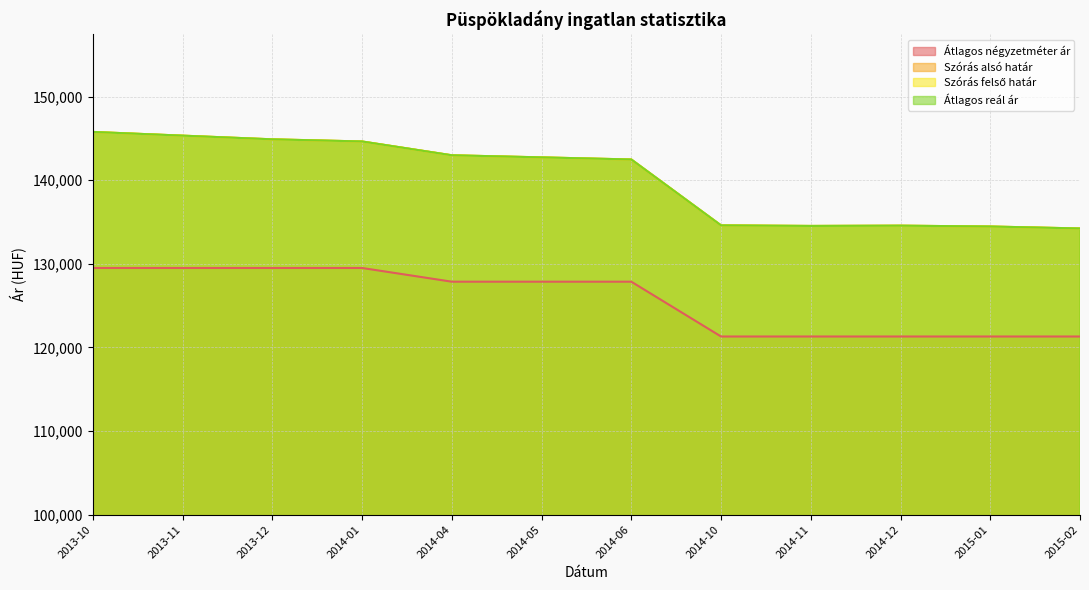

True or false: Szórás felső határ has more than 2 interior local peaks.

False